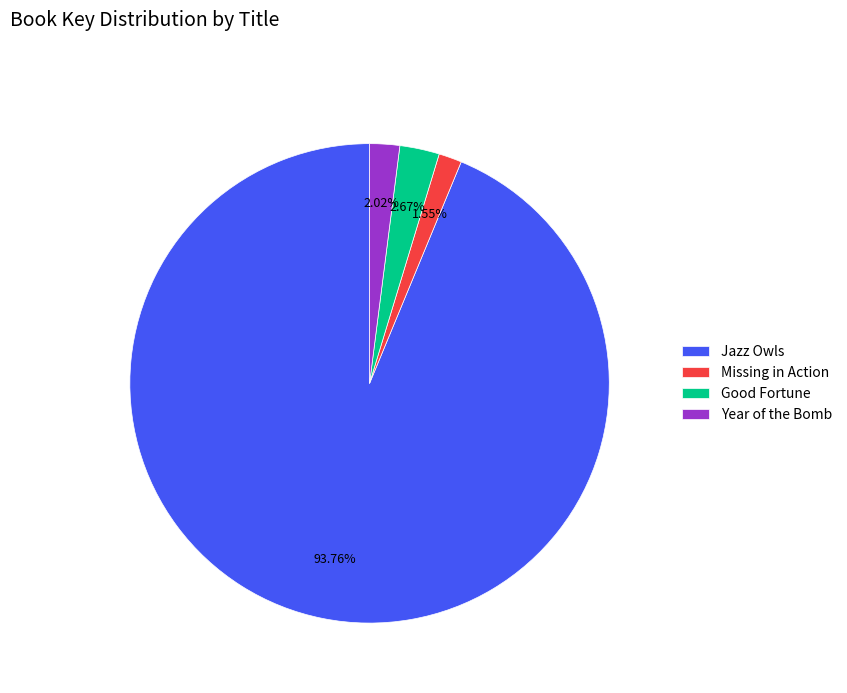

How many segments does this pie chart have?

4